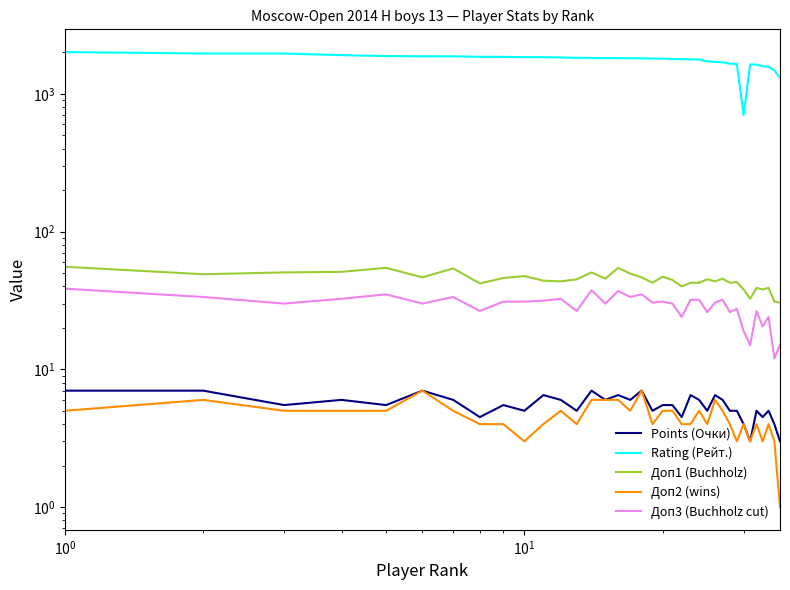

Is the value of Points (Очки) at 28 greater than the value of Rating (Рейт.) at 23?

No